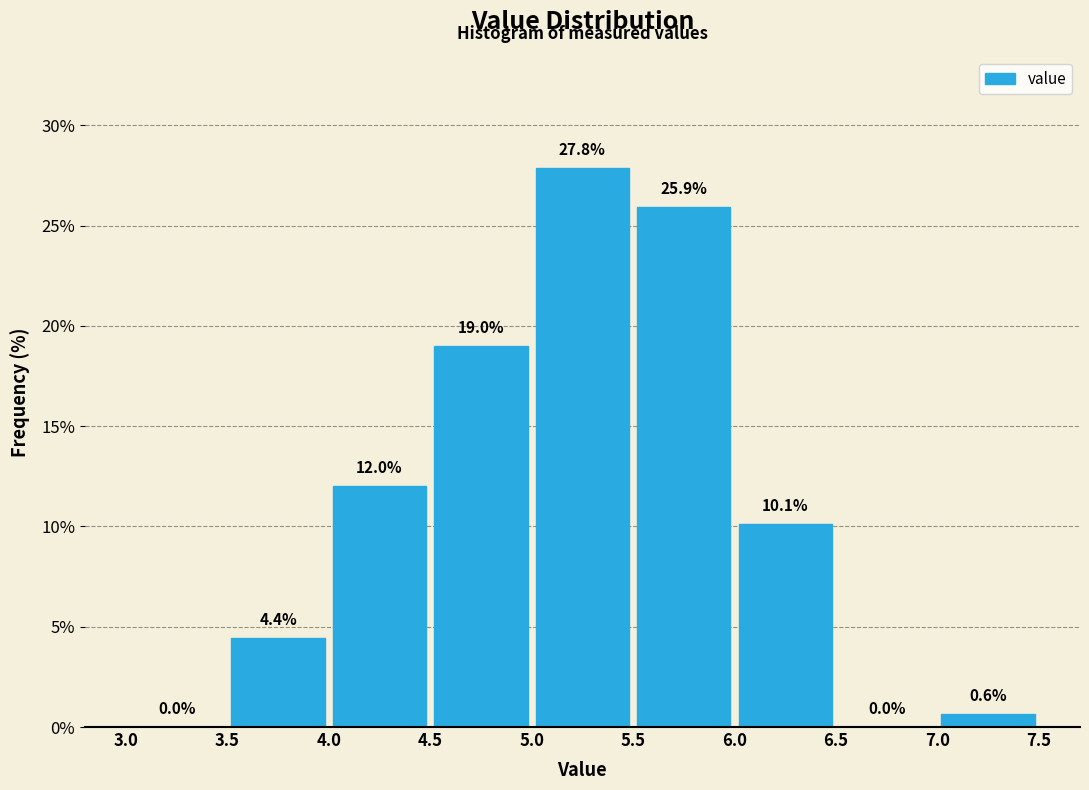

Over which range of the x-axis is the bar tallest?

5.0 to 5.5